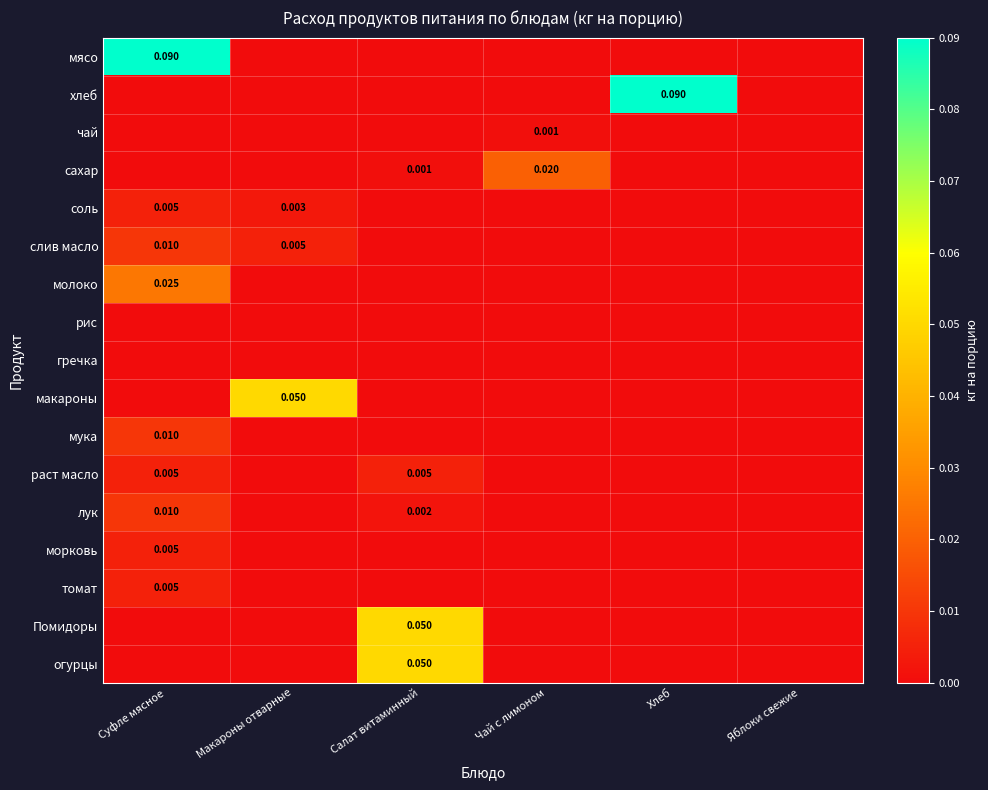

Which series has the widest spread of values?

мясо